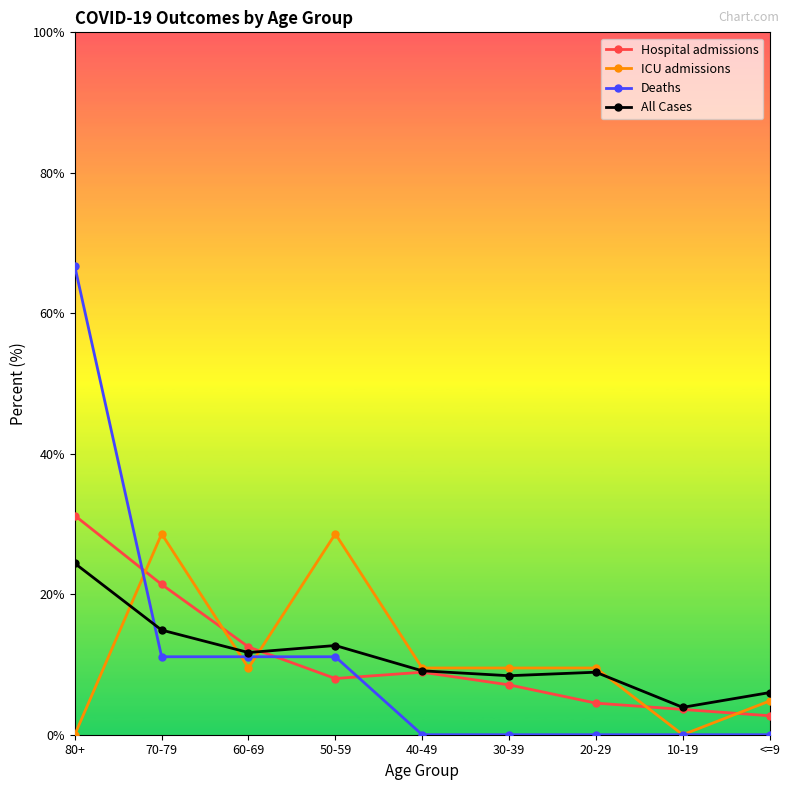

True or false: Hospital admissions has more than 2 interior local peaks.

False